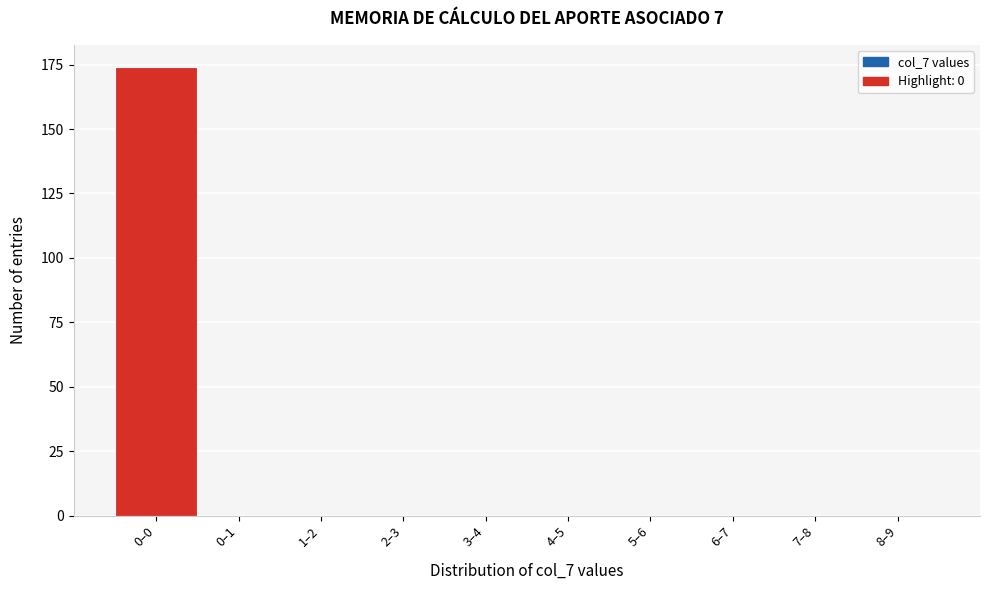

Reading left to right, what are all the values shown in this chart?

0–0=174	0–1=0	1–2=0	2–3=0	3–4=0	4–5=0	5–6=0	6–7=0	7–8=0	8–9=0